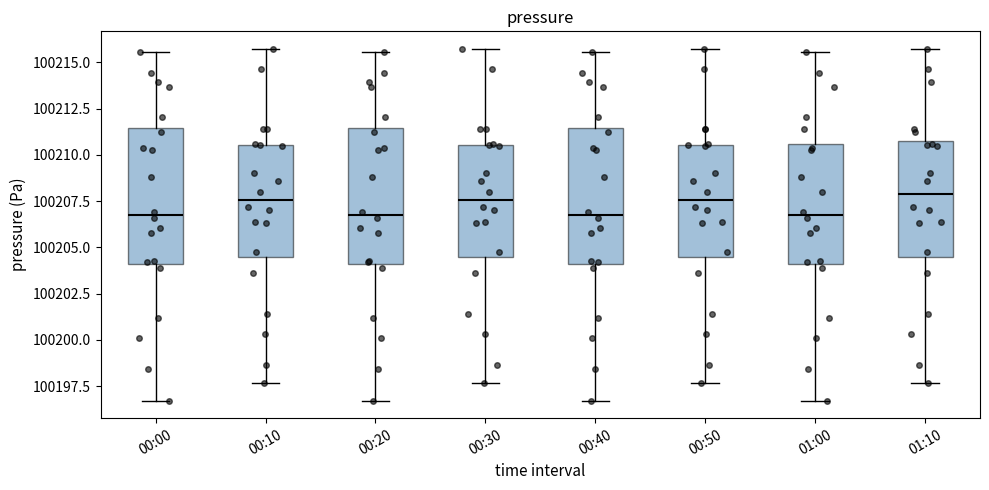

Reading left to right, transcribe this box plot: for each box, give where its median line is, the range the box spans, and where its two whiskers end, as read against the y-axis. The values are not printed on the chart, so give them approximately, as read against the axis.

00:00: median 100206.5, box 100204.0 to 100211.5, whiskers 100196.5 to 100215.5
00:10: median 100207.5, box 100204.5 to 100210.5, whiskers 100197.5 to 100215.5
00:20: median 100206.5, box 100204.0 to 100211.5, whiskers 100196.5 to 100215.5
00:30: median 100207.5, box 100204.5 to 100210.5, whiskers 100197.5 to 100215.5
00:40: median 100206.5, box 100204.0 to 100211.5, whiskers 100196.5 to 100215.5
00:50: median 100207.5, box 100204.5 to 100210.5, whiskers 100197.5 to 100215.5
01:00: median 100206.5, box 100204.0 to 100210.5, whiskers 100196.5 to 100215.5
01:10: median 100208.0, box 100204.5 to 100210.5, whiskers 100197.5 to 100215.5